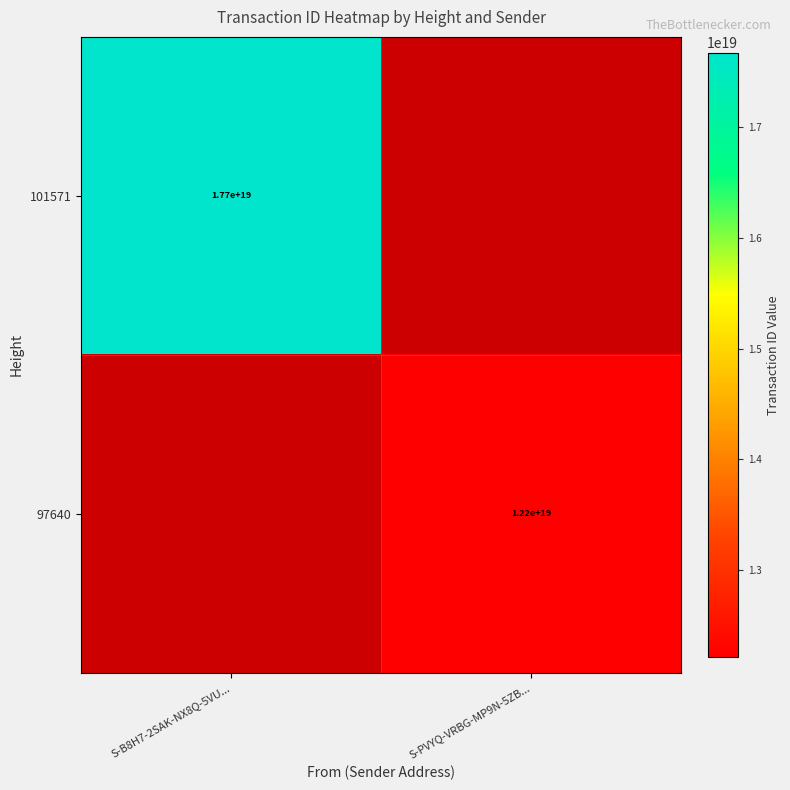

The value of 101571 at S-B8H7-2SAK-NX8Q-5VU... is 17700000000000000000. True or false?

True